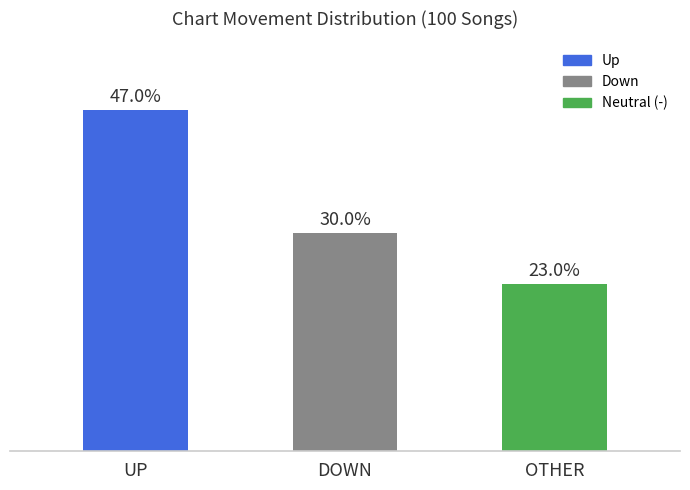

Where is the data nearest to the value 35?

DOWN